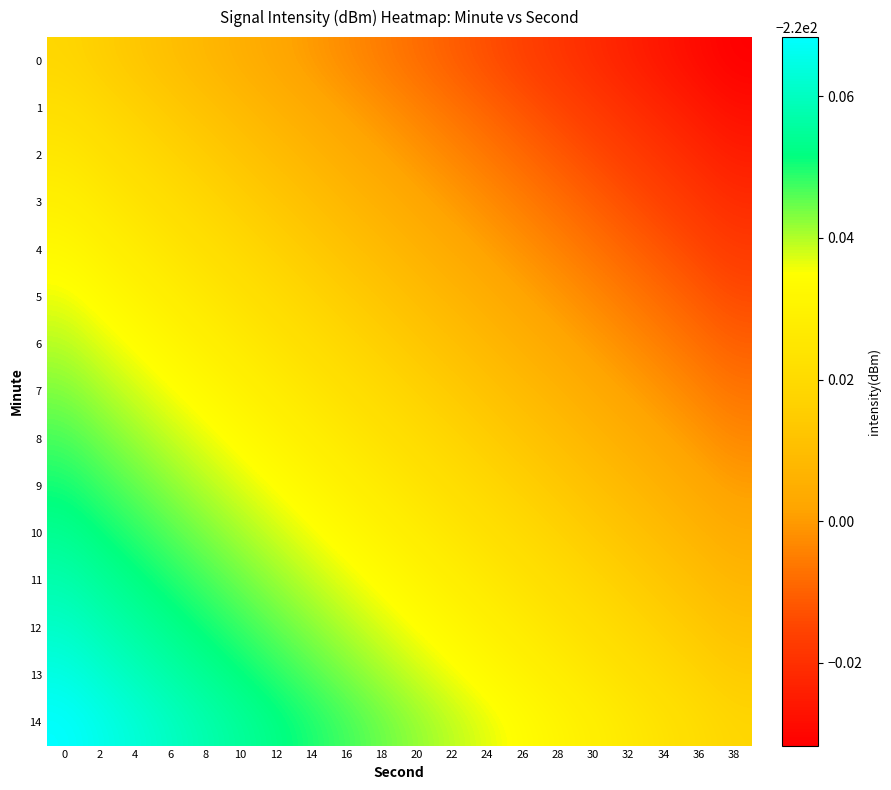

Reading left to right, extract all data points from this chart.

0: 0=-220.0	2=-220.0	4=-220.0	6=-220.0	8=-220.0	10=-220.0	12=-220.0	14=-220.0	16=-220.0	18=-220.0	20=-220.0	22=-220.0	24=-220.0	26=-220.0	28=-220.0	30=-220.0	32=-220.0	34=-220.0	36=-220.0	38=-220.0
1: 0=-220.0	2=-220.0	4=-220.0	6=-220.0	8=-220.0	10=-220.0	12=-220.0	14=-220.0	16=-220.0	18=-220.0	20=-220.0	22=-220.0	24=-220.0	26=-220.0	28=-220.0	30=-220.0	32=-220.0	34=-220.0	36=-220.0	38=-220.0
2: 0=-220.0	2=-220.0	4=-220.0	6=-220.0	8=-220.0	10=-220.0	12=-220.0	14=-220.0	16=-220.0	18=-220.0	20=-220.0	22=-220.0	24=-220.0	26=-220.0	28=-220.0	30=-220.0	32=-220.0	34=-220.0	36=-220.0	38=-220.0
3: 0=-220.0	2=-220.0	4=-220.0	6=-220.0	8=-220.0	10=-220.0	12=-220.0	14=-220.0	16=-220.0	18=-220.0	20=-220.0	22=-220.0	24=-220.0	26=-220.0	28=-220.0	30=-220.0	32=-220.0	34=-220.0	36=-220.0	38=-220.0
4: 0=-220.0	2=-220.0	4=-220.0	6=-220.0	8=-220.0	10=-220.0	12=-220.0	14=-220.0	16=-220.0	18=-220.0	20=-220.0	22=-220.0	24=-220.0	26=-220.0	28=-220.0	30=-220.0	32=-220.0	34=-220.0	36=-220.0	38=-220.0
5: 0=-220.0	2=-220.0	4=-220.0	6=-220.0	8=-220.0	10=-220.0	12=-220.0	14=-220.0	16=-220.0	18=-220.0	20=-220.0	22=-220.0	24=-220.0	26=-220.0	28=-220.0	30=-220.0	32=-220.0	34=-220.0	36=-220.0	38=-220.0
6: 0=-220.0	2=-220.0	4=-220.0	6=-220.0	8=-220.0	10=-220.0	12=-220.0	14=-220.0	16=-220.0	18=-220.0	20=-220.0	22=-220.0	24=-220.0	26=-220.0	28=-220.0	30=-220.0	32=-220.0	34=-220.0	36=-220.0	38=-220.0
7: 0=-220.0	2=-220.0	4=-220.0	6=-220.0	8=-220.0	10=-220.0	12=-220.0	14=-220.0	16=-220.0	18=-220.0	20=-220.0	22=-220.0	24=-220.0	26=-220.0	28=-220.0	30=-220.0	32=-220.0	34=-220.0	36=-220.0	38=-220.0
8: 0=-220.0	2=-220.0	4=-220.0	6=-220.0	8=-220.0	10=-220.0	12=-220.0	14=-220.0	16=-220.0	18=-220.0	20=-220.0	22=-220.0	24=-220.0	26=-220.0	28=-220.0	30=-220.0	32=-220.0	34=-220.0	36=-220.0	38=-220.0
9: 0=-219.9	2=-220.0	4=-220.0	6=-220.0	8=-220.0	10=-220.0	12=-220.0	14=-220.0	16=-220.0	18=-220.0	20=-220.0	22=-220.0	24=-220.0	26=-220.0	28=-220.0	30=-220.0	32=-220.0	34=-220.0	36=-220.0	38=-220.0
10: 0=-219.9	2=-219.9	4=-220.0	6=-220.0	8=-220.0	10=-220.0	12=-220.0	14=-220.0	16=-220.0	18=-220.0	20=-220.0	22=-220.0	24=-220.0	26=-220.0	28=-220.0	30=-220.0	32=-220.0	34=-220.0	36=-220.0	38=-220.0
11: 0=-219.9	2=-219.9	4=-219.9	6=-220.0	8=-220.0	10=-220.0	12=-220.0	14=-220.0	16=-220.0	18=-220.0	20=-220.0	22=-220.0	24=-220.0	26=-220.0	28=-220.0	30=-220.0	32=-220.0	34=-220.0	36=-220.0	38=-220.0
12: 0=-219.9	2=-219.9	4=-219.9	6=-219.9	8=-219.9	10=-220.0	12=-220.0	14=-220.0	16=-220.0	18=-220.0	20=-220.0	22=-220.0	24=-220.0	26=-220.0	28=-220.0	30=-220.0	32=-220.0	34=-220.0	36=-220.0	38=-220.0
13: 0=-219.9	2=-219.9	4=-219.9	6=-219.9	8=-219.9	10=-219.9	12=-220.0	14=-220.0	16=-220.0	18=-220.0	20=-220.0	22=-220.0	24=-220.0	26=-220.0	28=-220.0	30=-220.0	32=-220.0	34=-220.0	36=-220.0	38=-220.0
14: 0=-219.9	2=-219.9	4=-219.9	6=-219.9	8=-219.9	10=-219.9	12=-219.9	14=-220.0	16=-220.0	18=-220.0	20=-220.0	22=-220.0	24=-220.0	26=-220.0	28=-220.0	30=-220.0	32=-220.0	34=-220.0	36=-220.0	38=-220.0